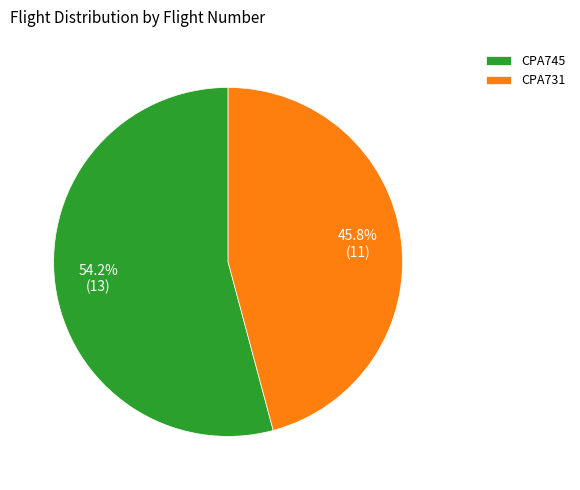

Is it true that CPA731 is 46% of the pie?

True